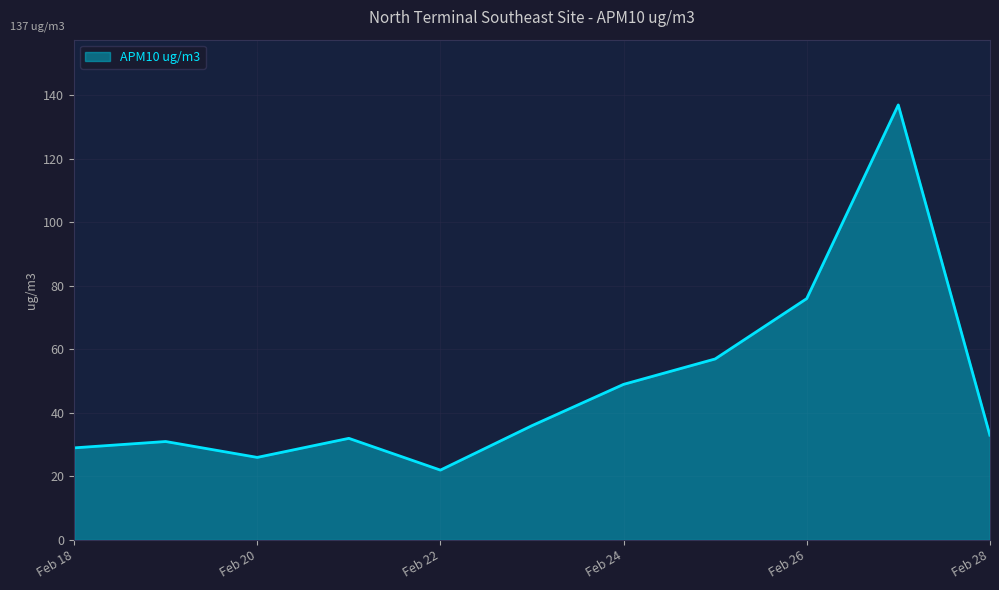

What is the minimum value shown in the chart?

22